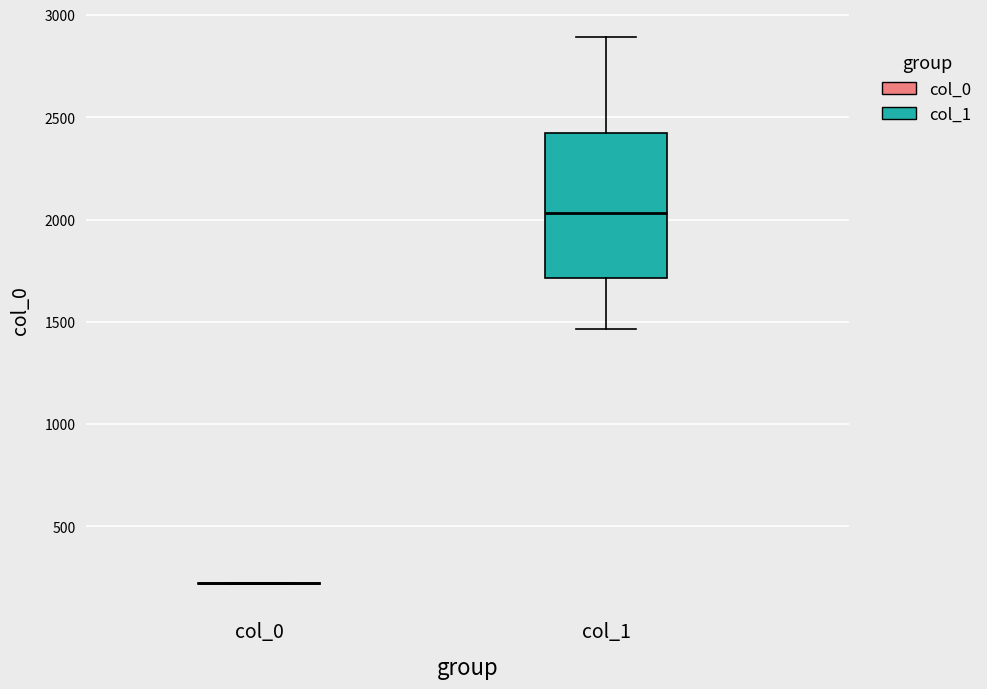

Reading left to right, transcribe this box plot: for each box, give where its median line is, the range the box spans, and where its two whiskers end, as read against the y-axis. The values are not printed on the chart, so give them approximately, as read against the axis.

col_0: box collapsed to a line at 200, whiskers 200 to 200
col_1: median 2050, box 1700 to 2400, whiskers 1450 to 2900